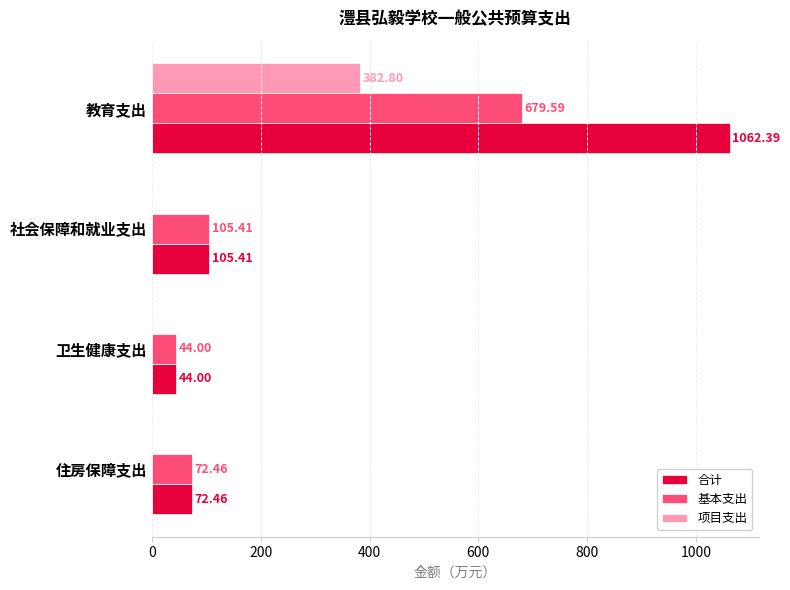

What is the sum of the 项目支出 values at 卫生健康支出 and 教育支出?

382.8